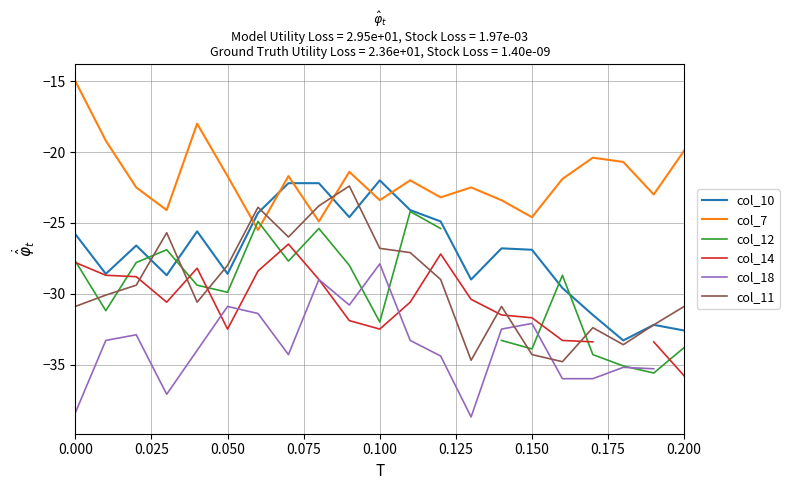

True or false: col_10 and col_14 intersect in this chart.

False